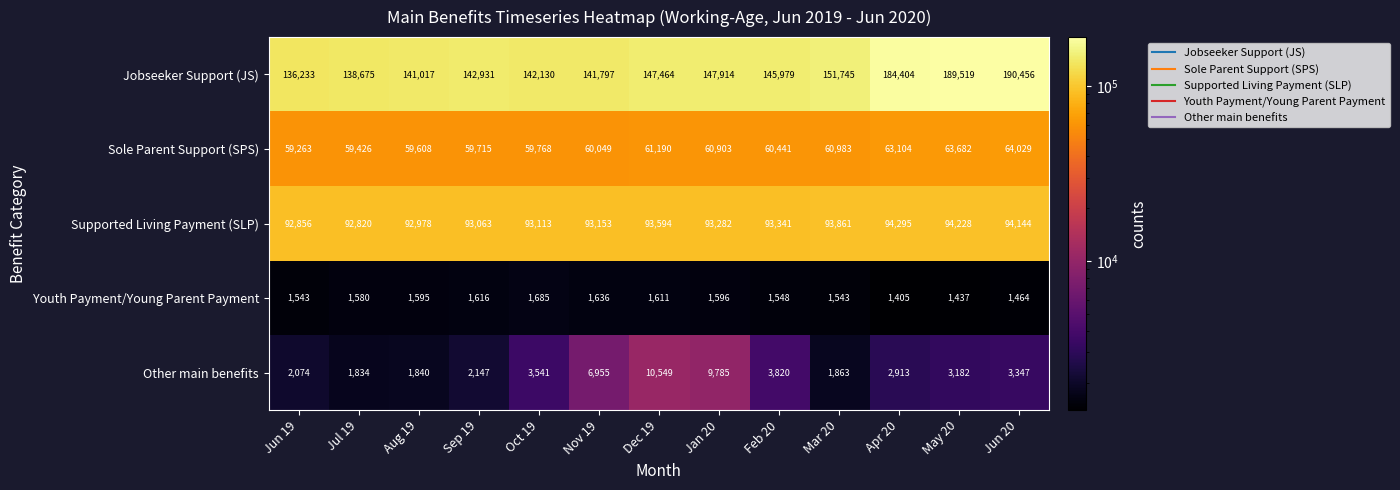

True or false: Supported Living Payment (SLP) has a value of 28307 at Oct 19.

False